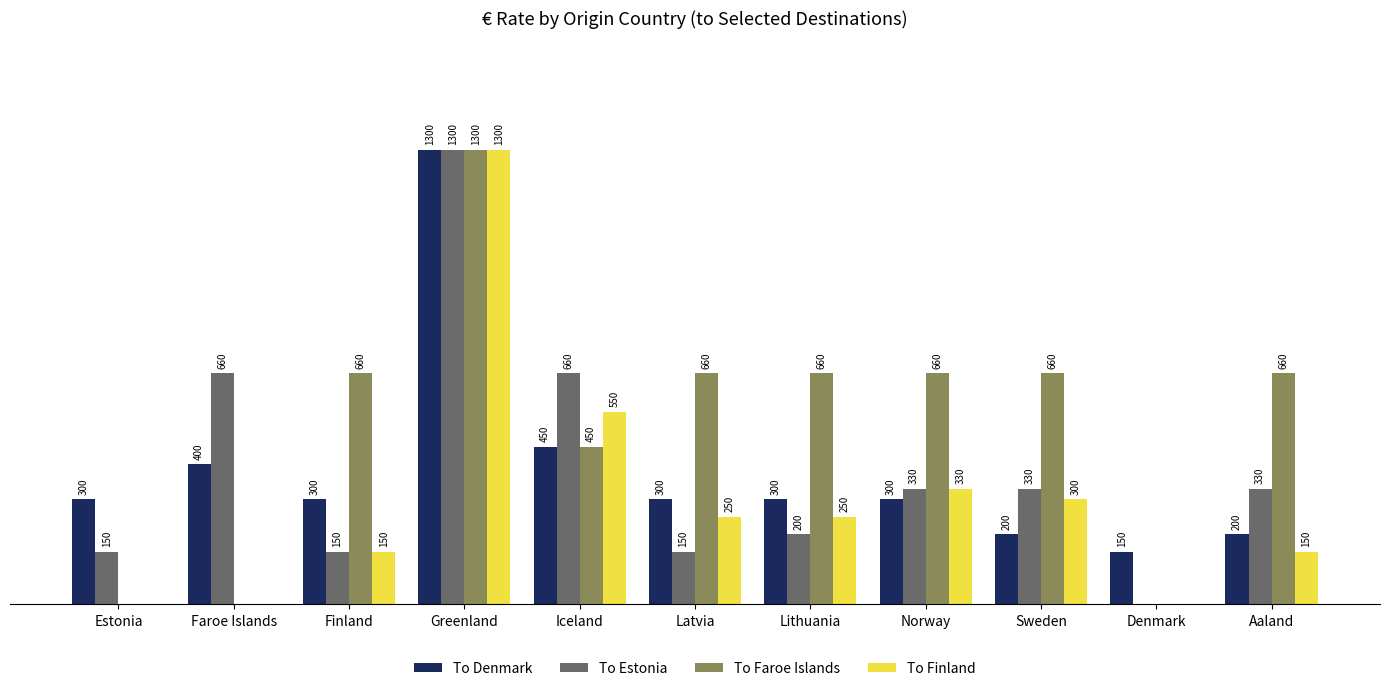

Are the bars horizontal?

No